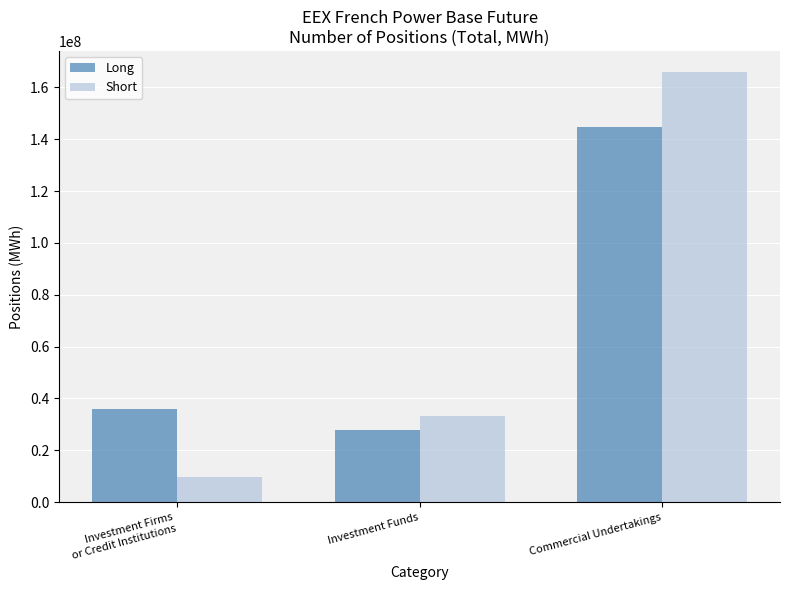

Which category has the highest value in the Short series?

Commercial Undertakings